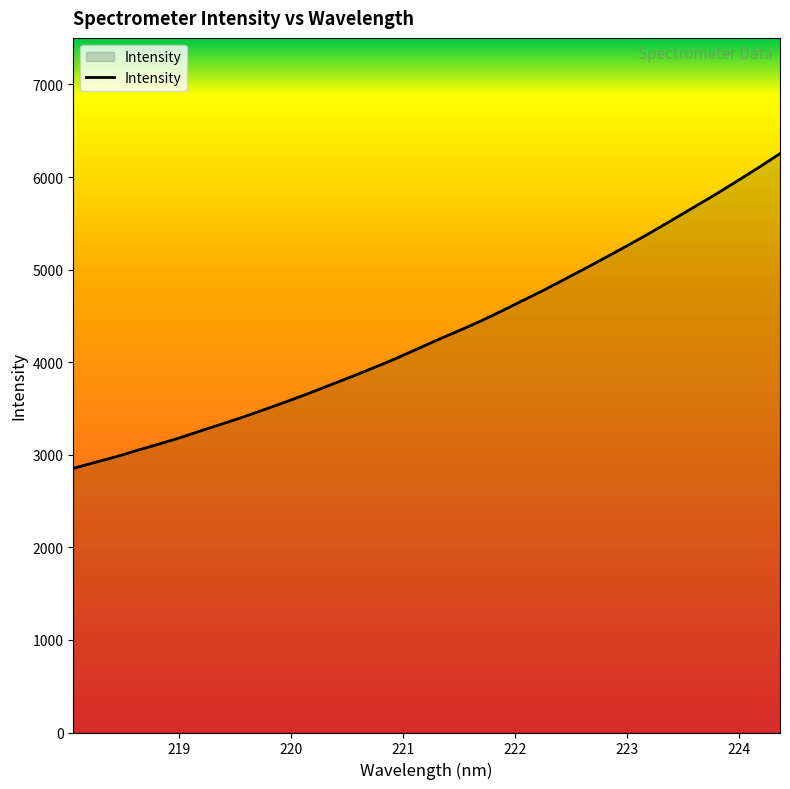

Reading left to right, transcribe all the data shown in this chart.

2852.6	2917.1	2978.5	3048.8	3115.2	3185.4	3262.3	3336.8	3413.3	3495.1	3577.9	3664.3	3754.9	3844.9	3938.3	4033.8	4137.7	4240.5	4340.5	4442.3	4553.2	4668.0	4782.3	4903.9	5025.3	5149.4	5275.9	5406.0	5541.3	5677.0	5814.0	5956.6	6102.3	6252.2